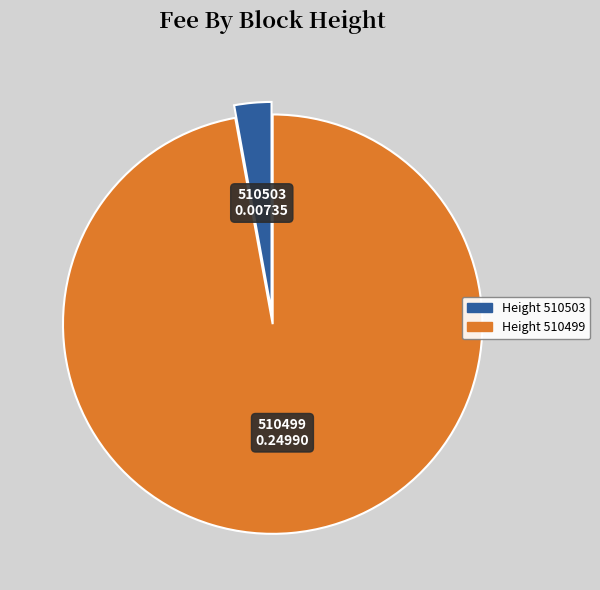

Is there any slice that represents more than half of the pie?

Yes